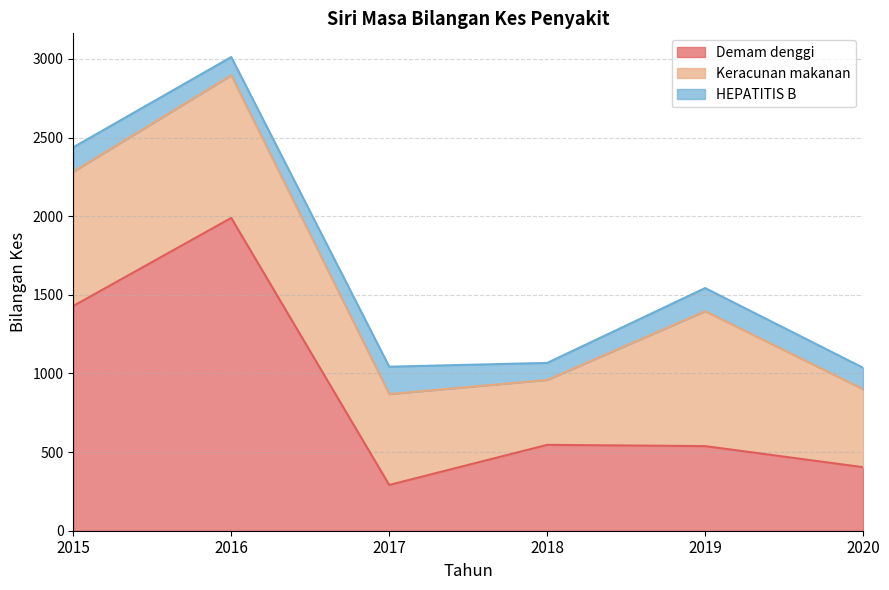

Where does the HEPATITIS B series first go above 147?

2015